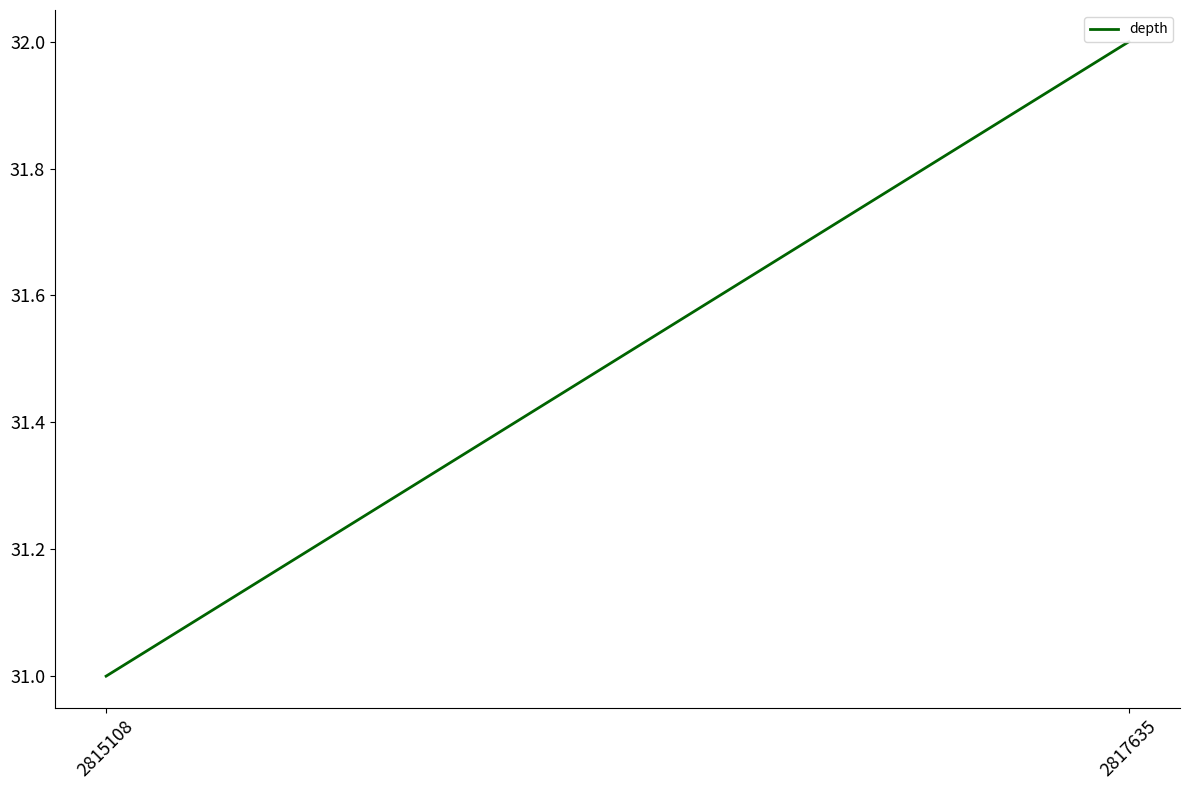

What is the value of the 1st point from the left?

31